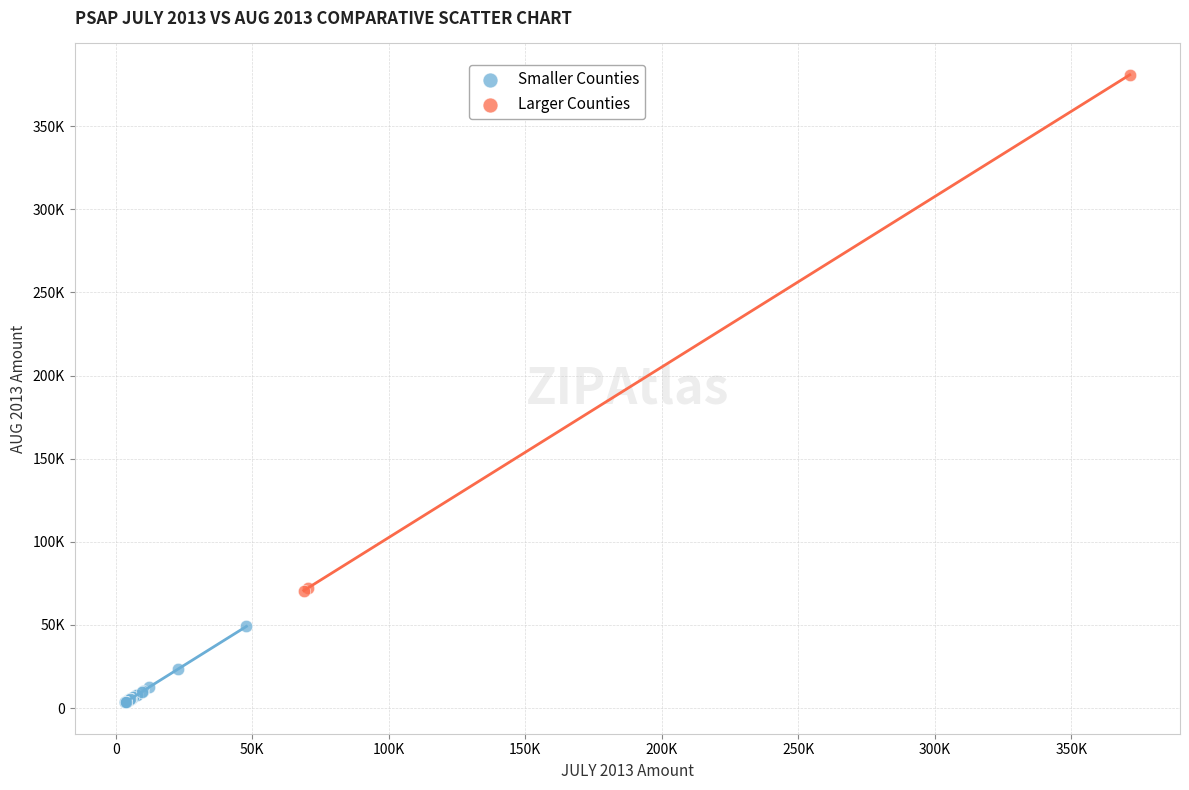

Which series has the largest Y range (max minus min)?

Larger Counties